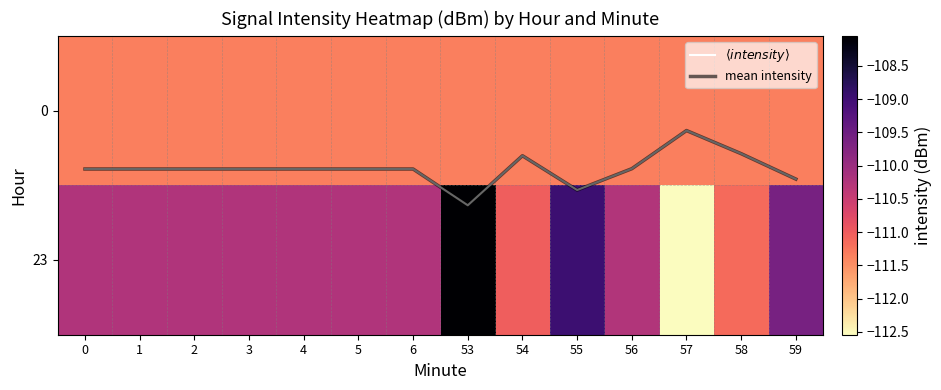

Is the value of 23 at 0 greater than the value of mean intensity at 55?

No